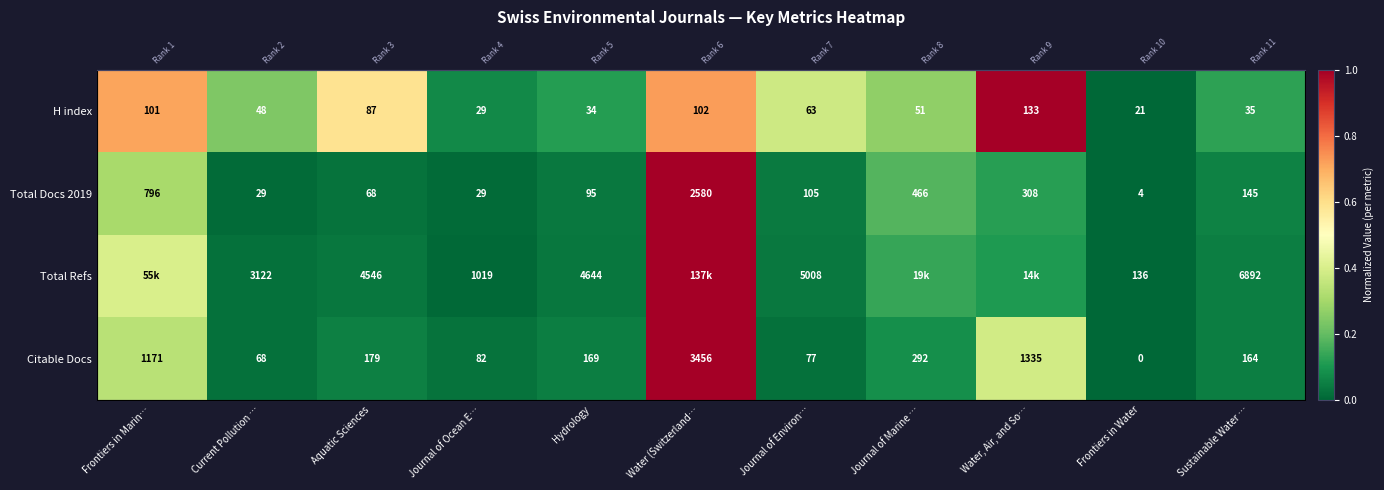

The Total Docs 2019 series shows 1.0 at Water (Switzerland…. True or false?

True